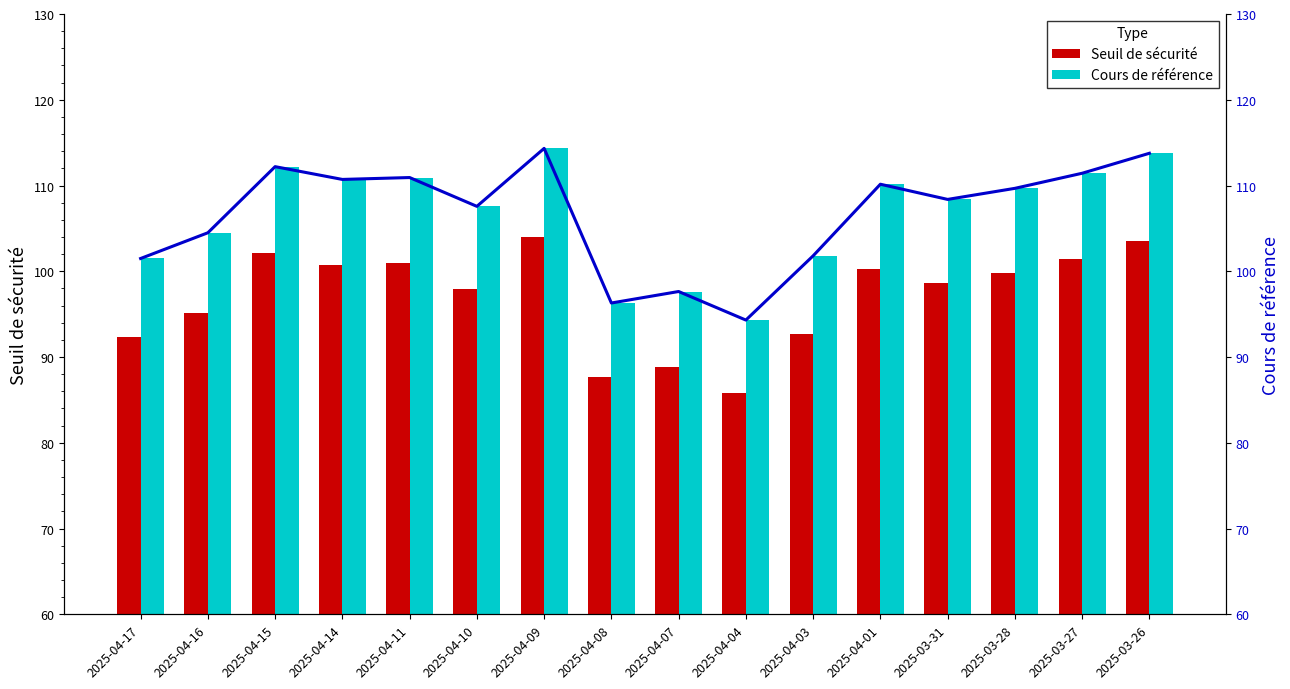

Reading left to right, list all the values displayed in this chart.

Seuil de sécurité: 2025-04-17=92.4	2025-04-16=95.1	2025-04-15=102.1	2025-04-14=100.7	2025-04-11=100.9	2025-04-10=97.9	2025-04-09=104.0	2025-04-08=87.6	2025-04-07=88.9	2025-04-04=85.8	2025-04-03=92.6	2025-04-01=100.2	2025-03-31=98.6	2025-03-28=99.8	2025-03-27=101.4	2025-03-26=103.5
Cours de référence: 2025-04-17=101.5	2025-04-16=104.5	2025-04-15=112.2	2025-04-14=110.7	2025-04-11=110.9	2025-04-10=107.6	2025-04-09=114.3	2025-04-08=96.3	2025-04-07=97.6	2025-04-04=94.3	2025-04-03=101.8	2025-04-01=110.2	2025-03-31=108.4	2025-03-28=109.7	2025-03-27=111.4	2025-03-26=113.8
Cours de référence line: 2025-04-17=101.5	2025-04-16=104.5	2025-04-15=112.2	2025-04-14=110.7	2025-04-11=110.9	2025-04-10=107.6	2025-04-09=114.3	2025-04-08=96.3	2025-04-07=97.6	2025-04-04=94.3	2025-04-03=101.8	2025-04-01=110.2	2025-03-31=108.4	2025-03-28=109.7	2025-03-27=111.4	2025-03-26=113.8